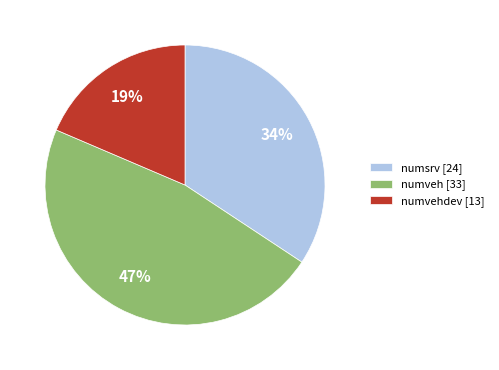

Is it true that numvehdev [13] is 19% of the pie?

True